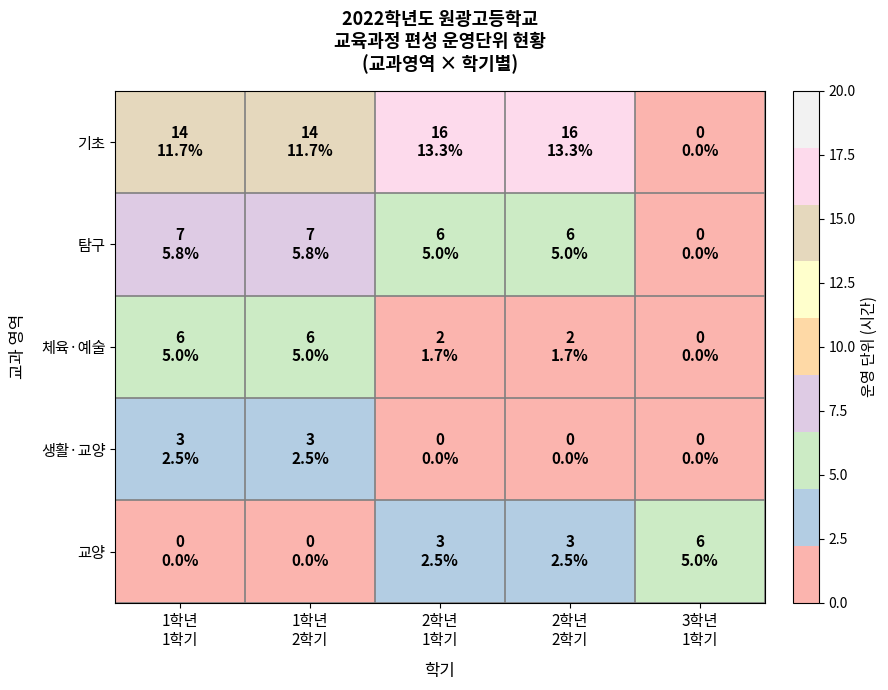

Which has a higher value, 3학년
1학기 or 2학년
1학기?

2학년
1학기